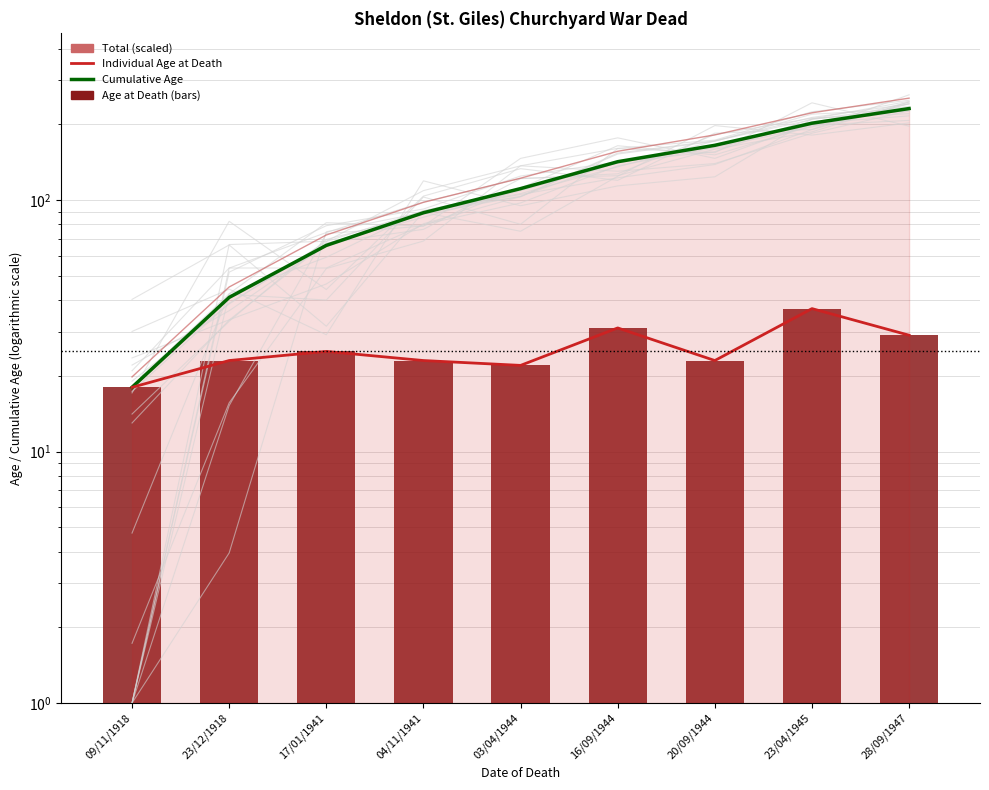

Reading right to left, what are all the values shown in this chart?

Cumulative Age: 231.0	202.0	165.0	142.0	111.0	89.0	66.0	41.0	18.0
Individual Age at Death: 29.0	37.0	23.0	31.0	22.0	23.0	25.0	23.0	18.0
Total (scaled): 254.1	222.2	181.5	156.2	122.1	97.9	72.6	45.1	19.8
Age at Death: 29.0	37.0	23.0	31.0	22.0	23.0	25.0	23.0	18.0